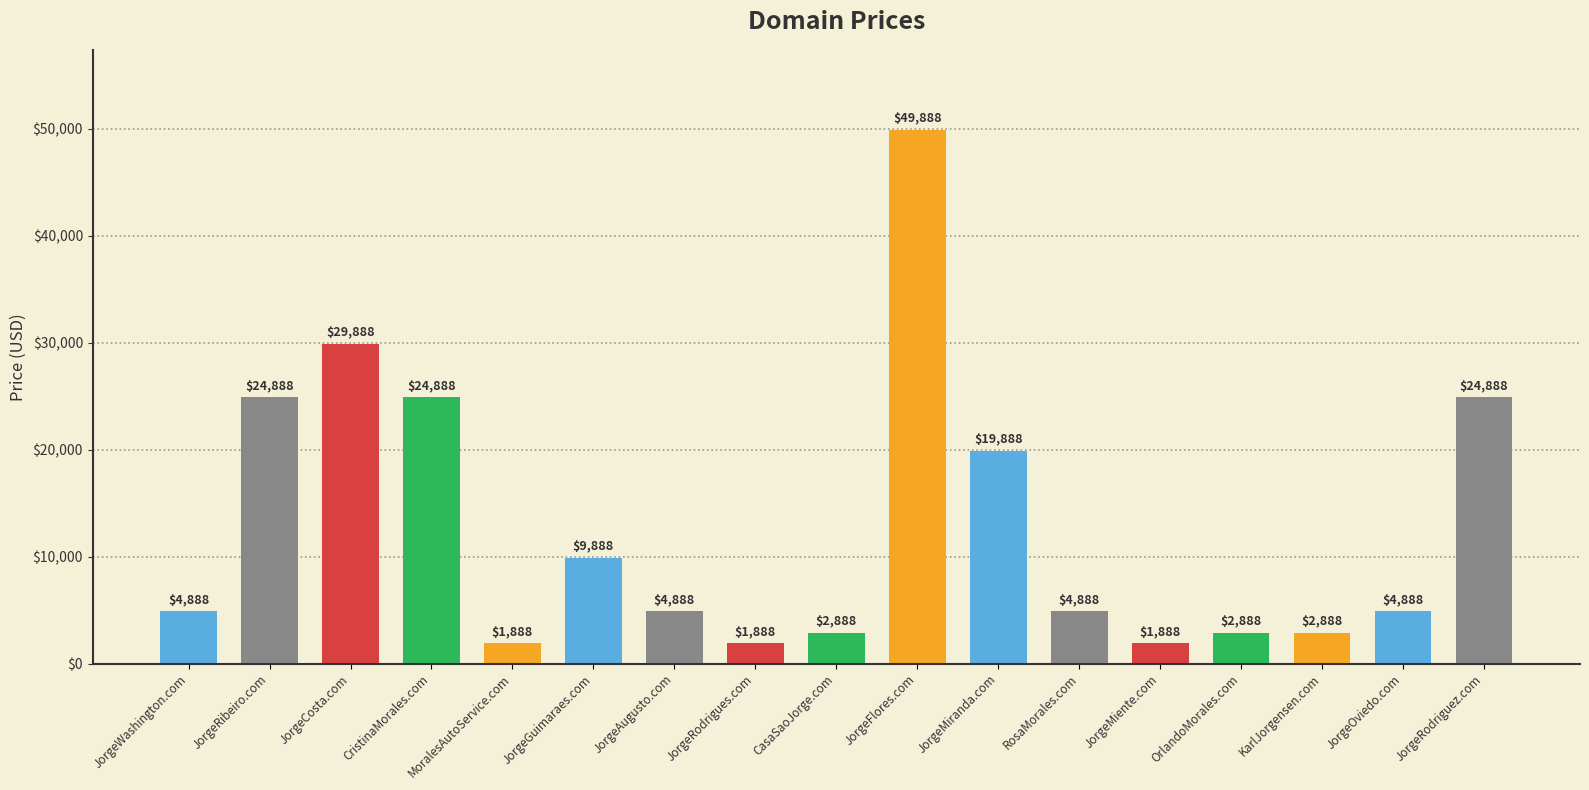

How many series are shown in this chart?

1